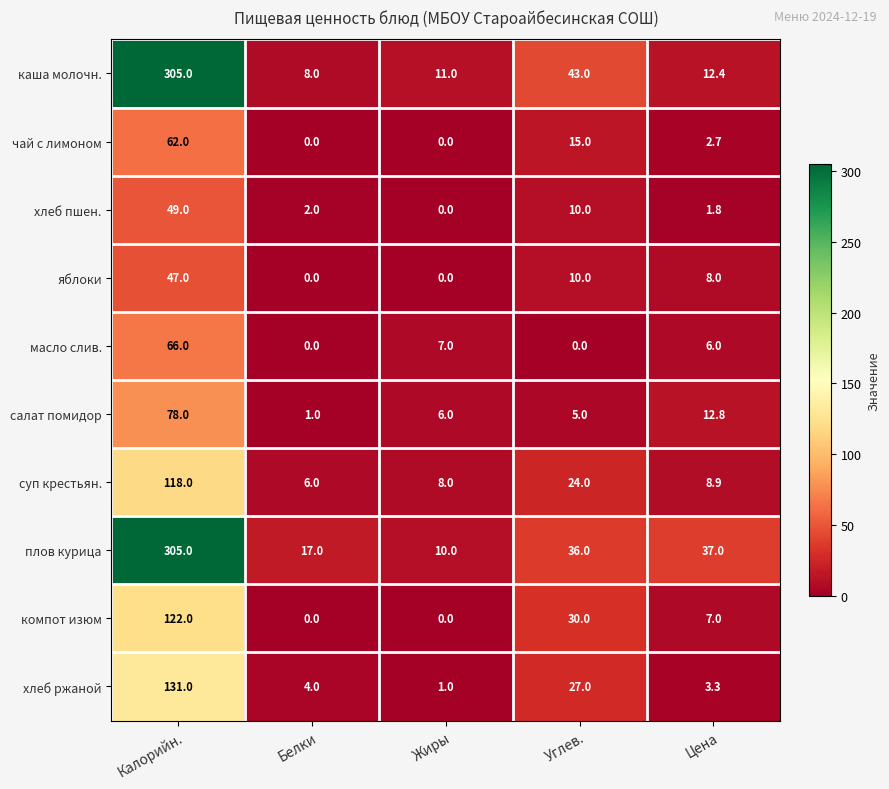

What is the difference between the maximum and minimum values in the чай с лимоном series?

62.0